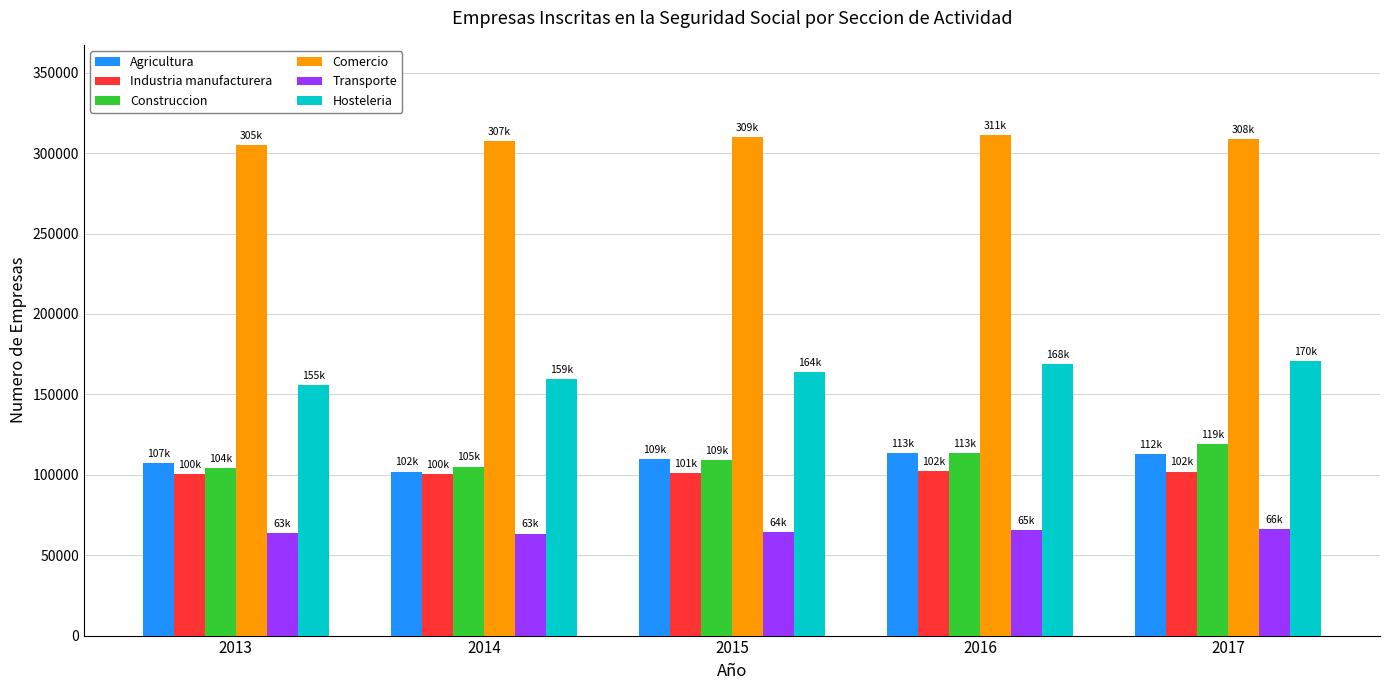

What is the total value across all series at 2017?

879955